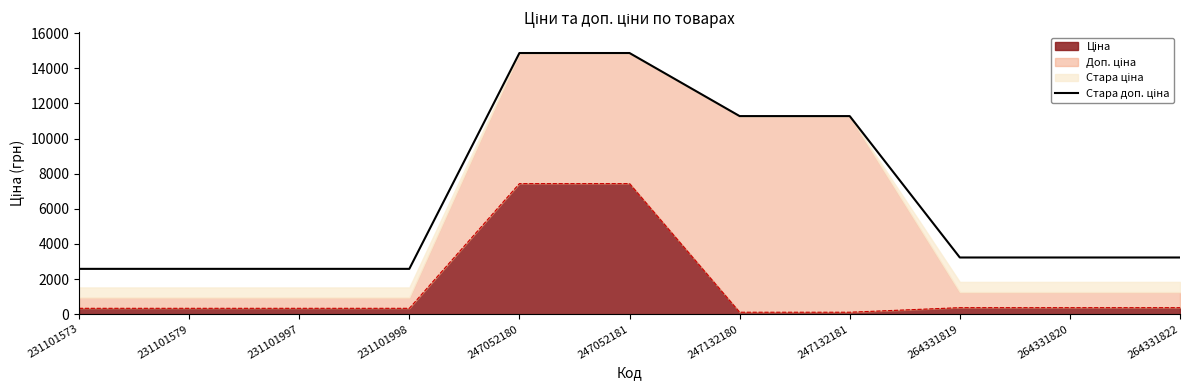

True or false: the data shows 2581.2 at 231101998.

True